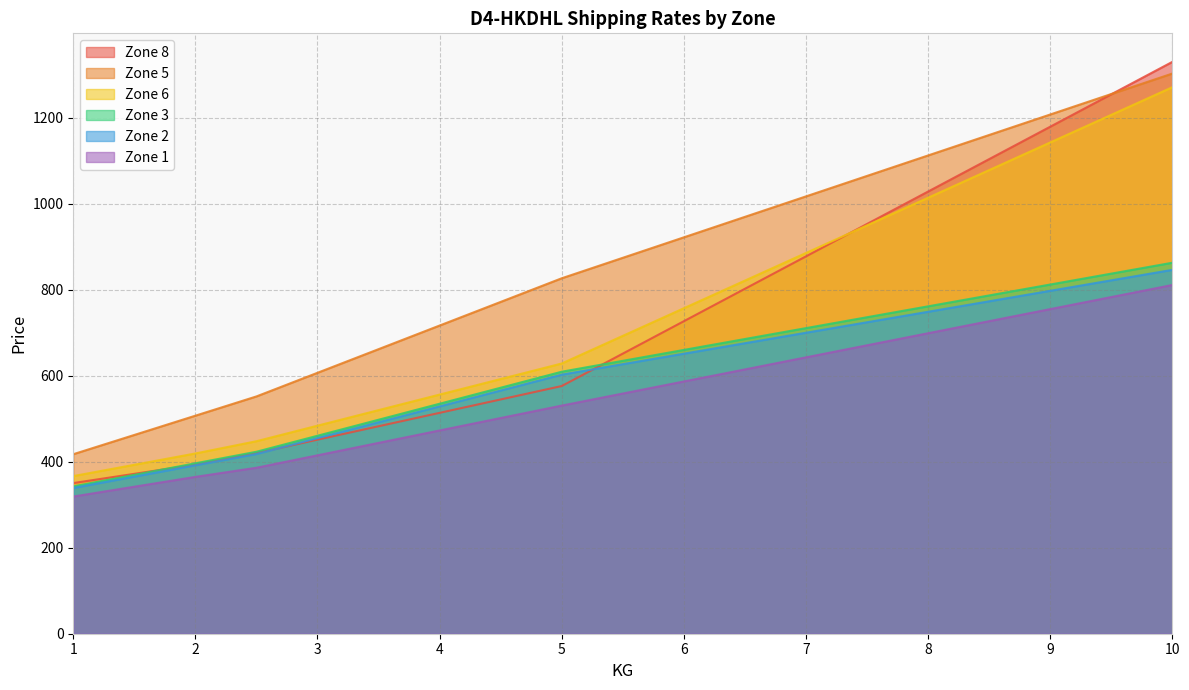

Reading left to right, list all the values displayed in this chart.

Zone 1: 319.0	341.9	364.7	386.0	414.9	443.8	472.7	501.6	530.5	558.5	586.6	614.6	642.7	670.7	698.8	726.8	754.8	782.9	810.9
Zone 2: 339.0	365.3	391.6	418.0	454.9	491.8	528.7	565.6	602.5	626.8	651.2	675.6	699.9	724.3	748.7	773.0	797.4	821.8	846.1
Zone 3: 342.6	369.4	396.3	423.1	460.4	497.6	534.8	572.1	609.3	634.6	660.0	685.3	710.6	736.0	761.3	786.7	812.0	837.3	862.7
Zone 6: 366.6	392.9	419.2	447.7	483.8	520.0	556.1	592.3	628.4	692.6	756.9	821.1	885.4	949.6	1013.8	1078.1	1142.3	1206.6	1270.8
Zone 8: 350.4	371.8	393.3	420.1	451.3	482.5	513.6	544.8	576.0	651.4	726.7	802.1	877.5	952.8	1028.2	1103.6	1178.9	1254.3	1329.7
Zone 5: 417.5	462.2	507.0	551.8	606.8	661.7	716.7	771.6	826.6	874.2	921.8	969.4	1017.0	1064.6	1112.2	1159.8	1207.4	1255.0	1302.6